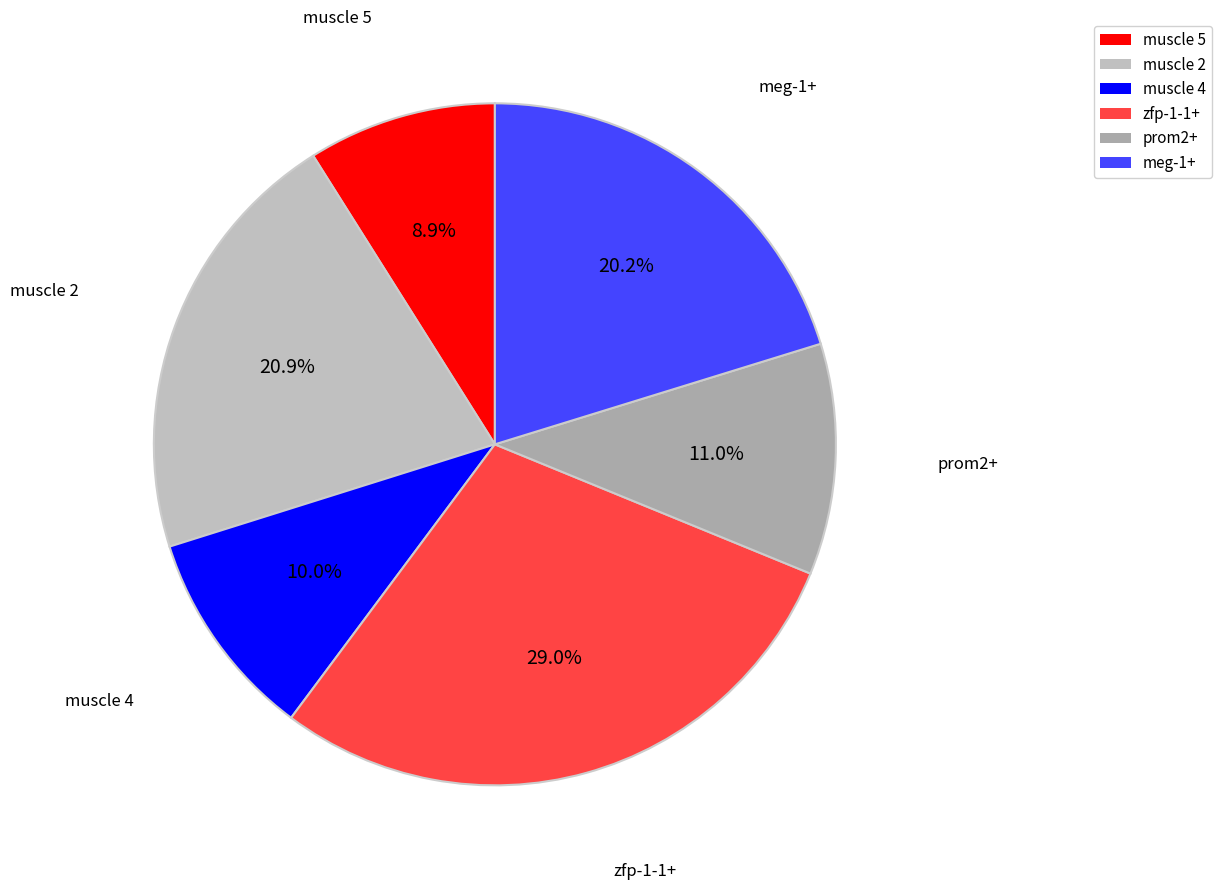

True or false: meg-1+ accounts for 20% of the total.

True